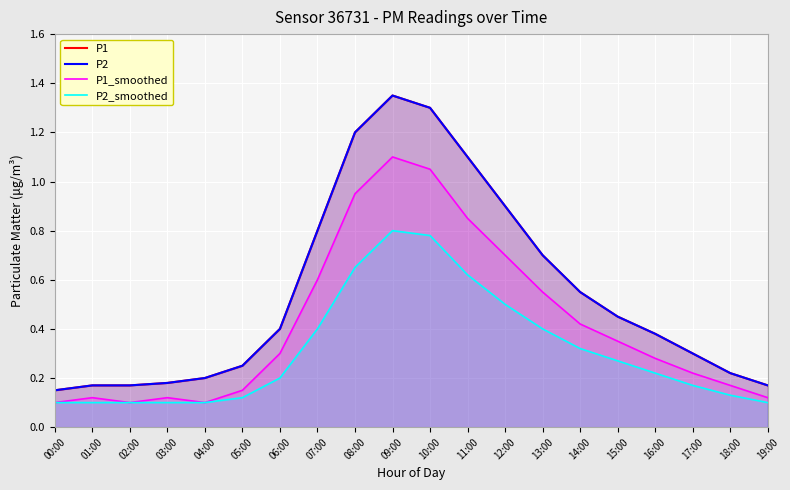

Reading right to left, extract all data points from this chart.

P1: 19:00=0.2	18:00=0.2	17:00=0.3	16:00=0.4	15:00=0.5	14:00=0.6	13:00=0.7	12:00=0.9	11:00=1.1	10:00=1.3	09:00=1.4	08:00=1.2	07:00=0.8	06:00=0.4	05:00=0.2	04:00=0.2	03:00=0.2	02:00=0.2	01:00=0.2	00:00=0.1
P2: 19:00=0.2	18:00=0.2	17:00=0.3	16:00=0.4	15:00=0.5	14:00=0.6	13:00=0.7	12:00=0.9	11:00=1.1	10:00=1.3	09:00=1.4	08:00=1.2	07:00=0.8	06:00=0.4	05:00=0.2	04:00=0.2	03:00=0.2	02:00=0.2	01:00=0.2	00:00=0.1
P1_smoothed: 19:00=0.1	18:00=0.2	17:00=0.2	16:00=0.3	15:00=0.3	14:00=0.4	13:00=0.6	12:00=0.7	11:00=0.8	10:00=1.1	09:00=1.1	08:00=0.9	07:00=0.6	06:00=0.3	05:00=0.1	04:00=0.1	03:00=0.1	02:00=0.1	01:00=0.1	00:00=0.1
P2_smoothed: 19:00=0.1	18:00=0.1	17:00=0.2	16:00=0.2	15:00=0.3	14:00=0.3	13:00=0.4	12:00=0.5	11:00=0.6	10:00=0.8	09:00=0.8	08:00=0.7	07:00=0.4	06:00=0.2	05:00=0.1	04:00=0.1	03:00=0.1	02:00=0.1	01:00=0.1	00:00=0.1